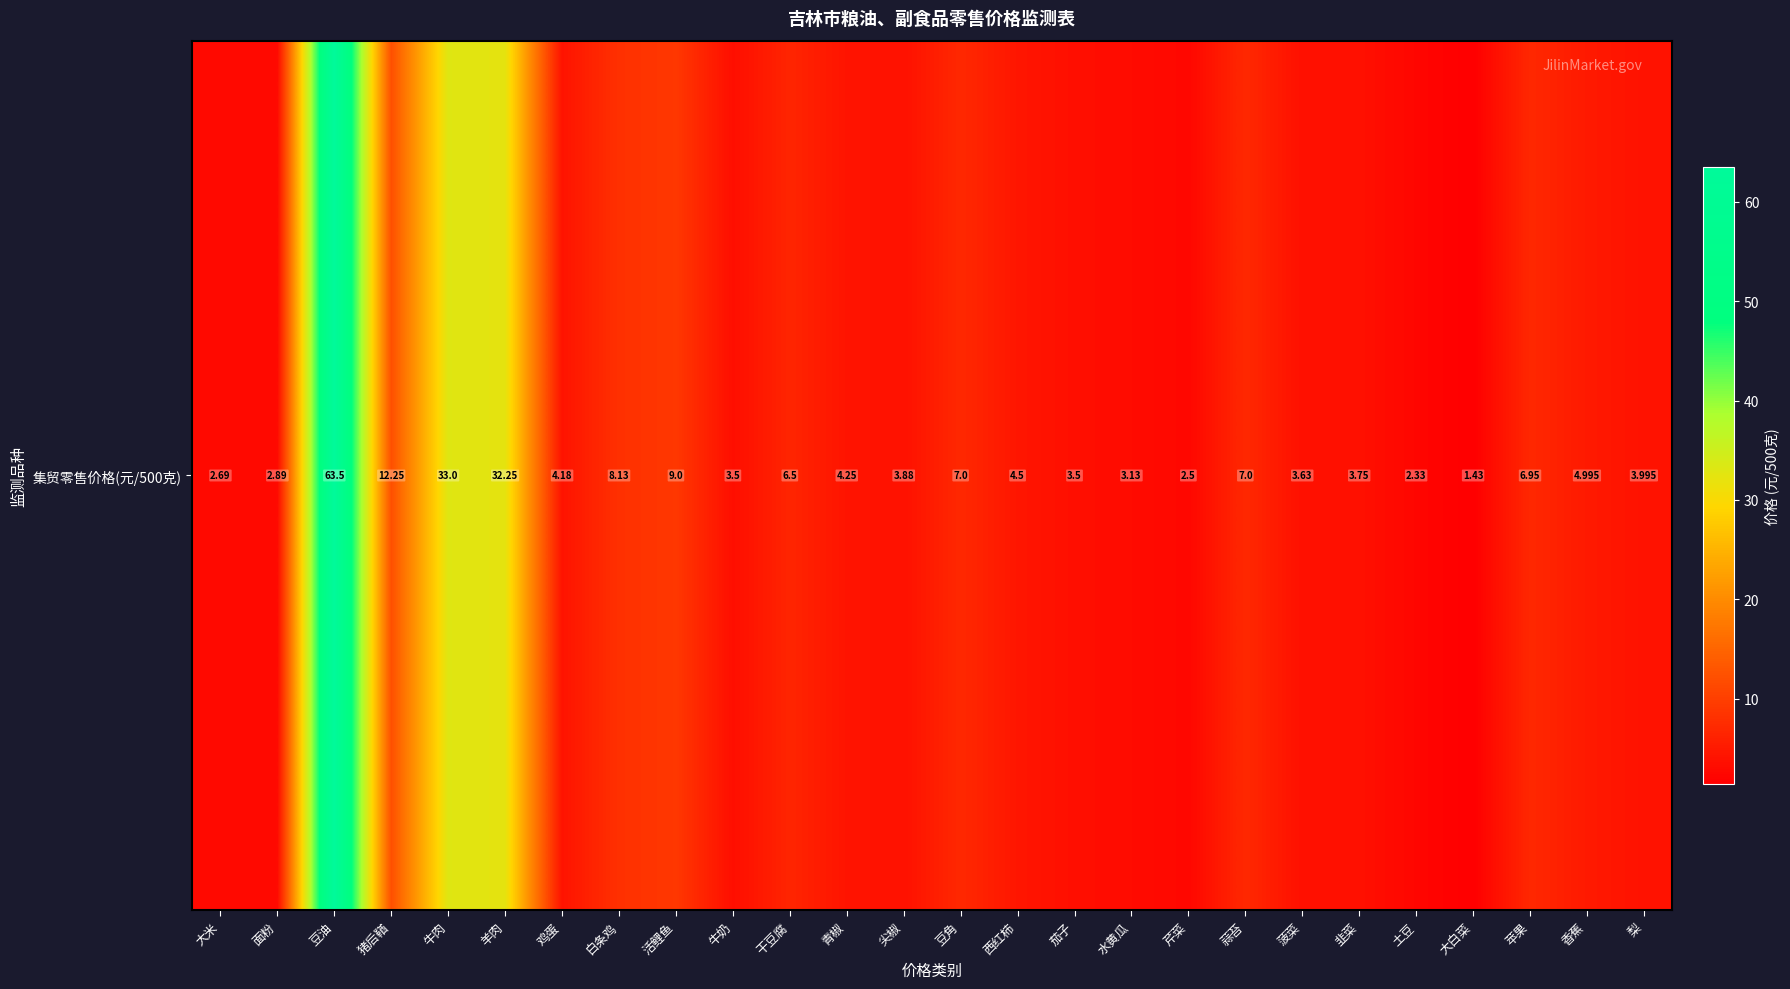

What is the maximum value shown in the chart?

63.5